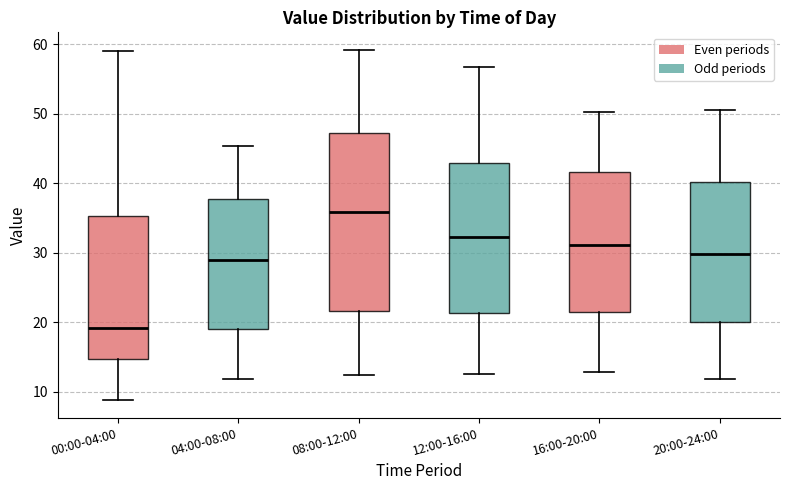

Which box is the tallest, from its lower edge to its upper edge?

08:00-12:00